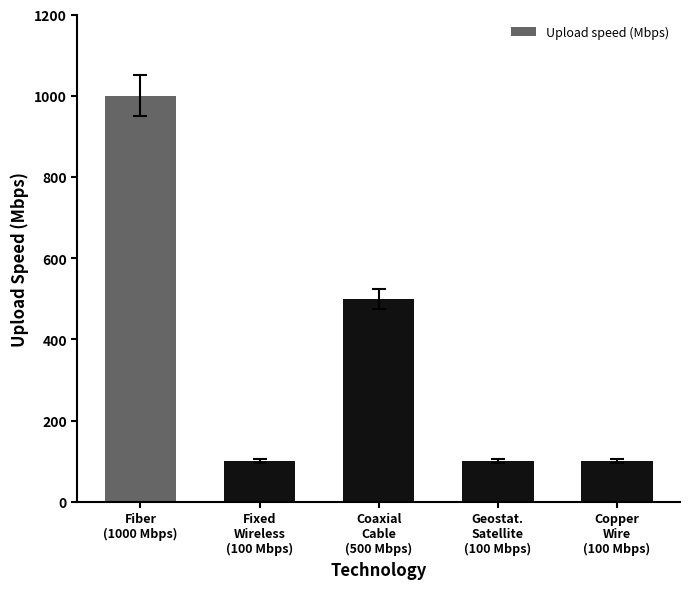

Between Geostat.
Satellite
(100 Mbps) and Fiber
(1000 Mbps), which is larger?

Fiber
(1000 Mbps)